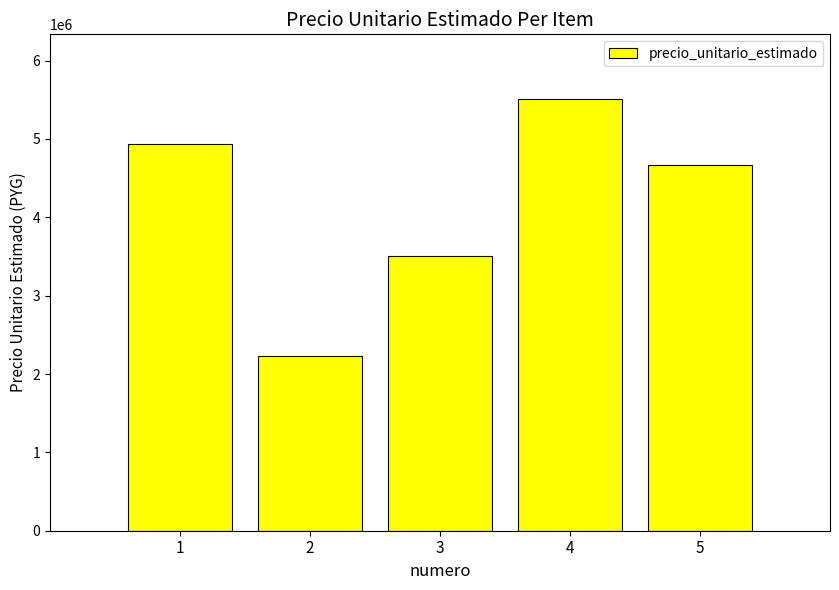

Is it true that the value at 4 is 5509000?

True